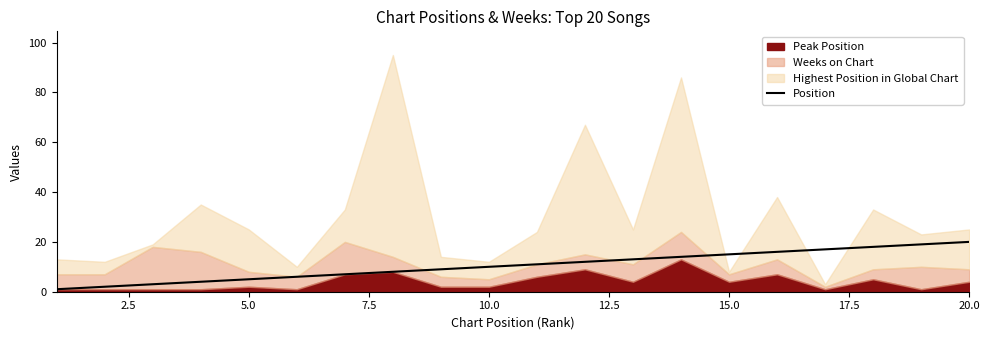

True or false: Position has a value of 4 at 20.0.

False